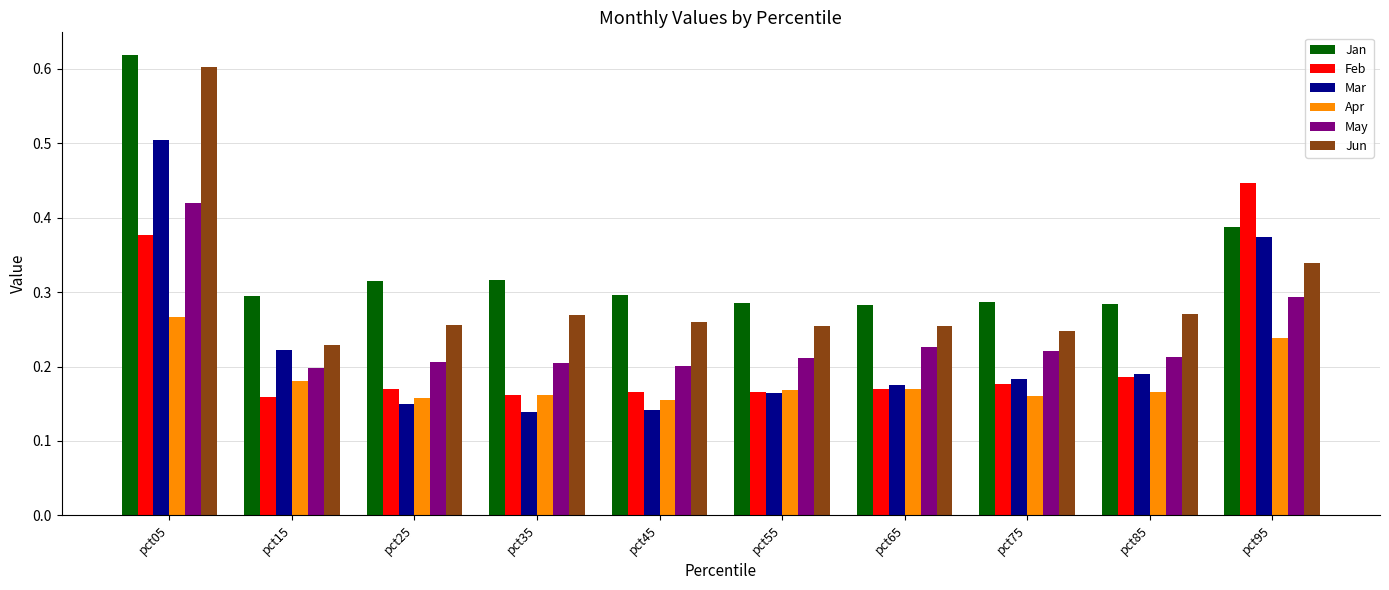

Between pct35 and pct45, which series saw the biggest shift?

Jan